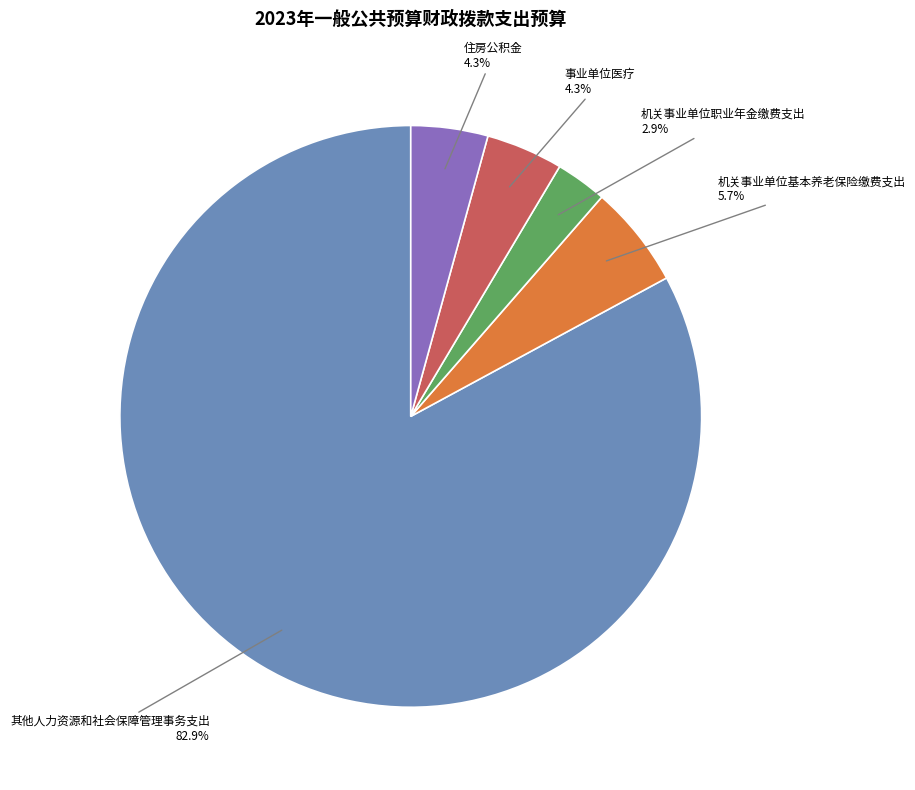

Which category has the biggest portion of the pie?

其他人力资源和社会保障管理事务支出